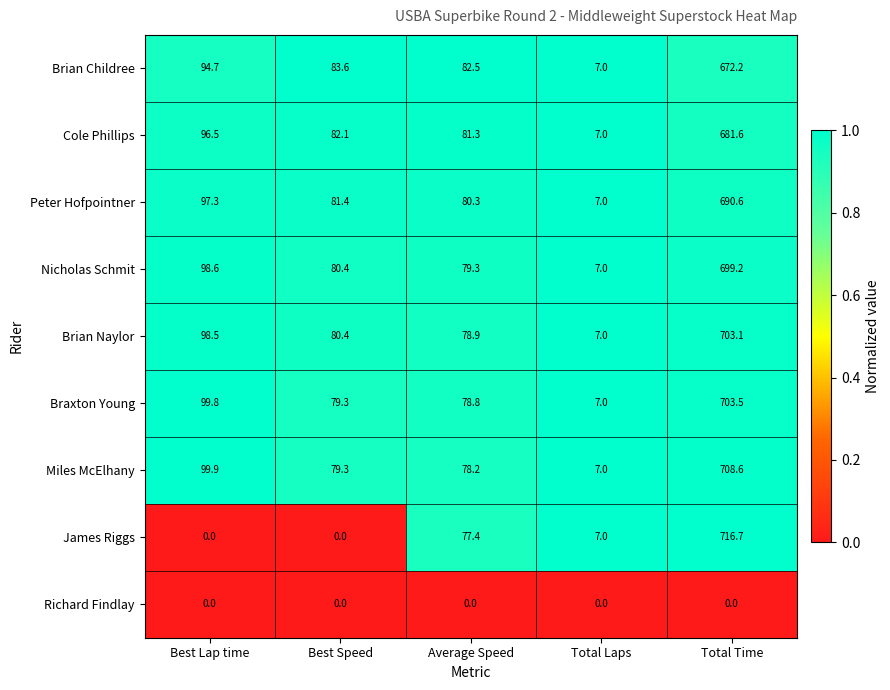

List the labels in order of Cole Phillips value, largest first.

Total Time, Best Lap time, Best Speed, Average Speed, Total Laps